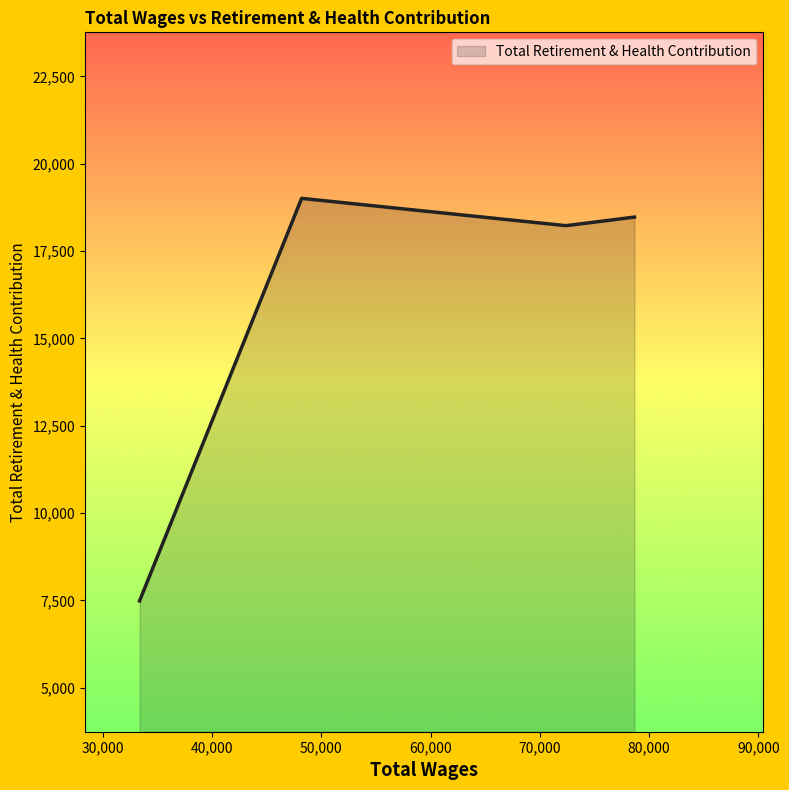

What is the sum of all values?

63195